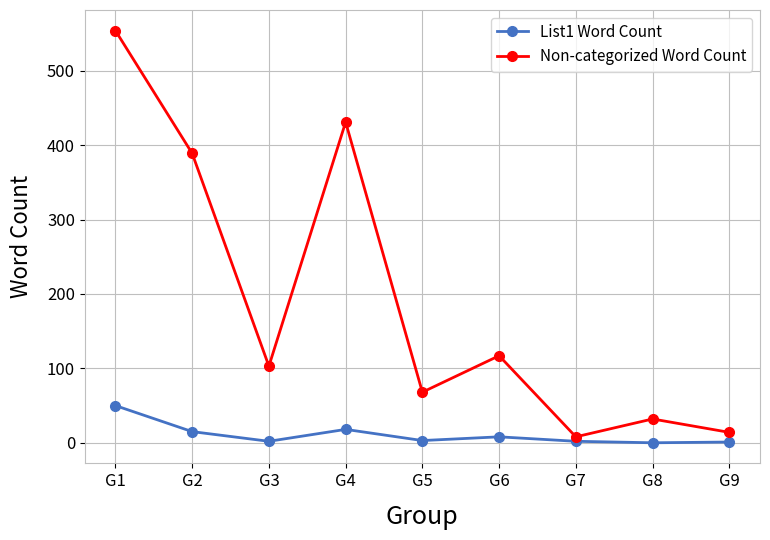

What is the total value across all series at G2?

404